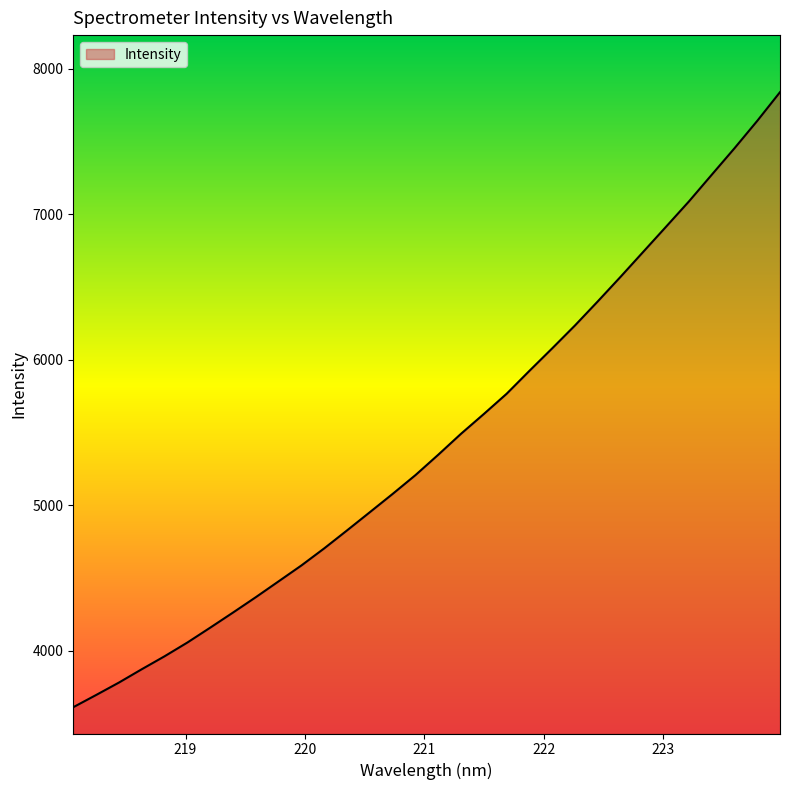

What is the difference between the maximum and minimum values?

4225.1